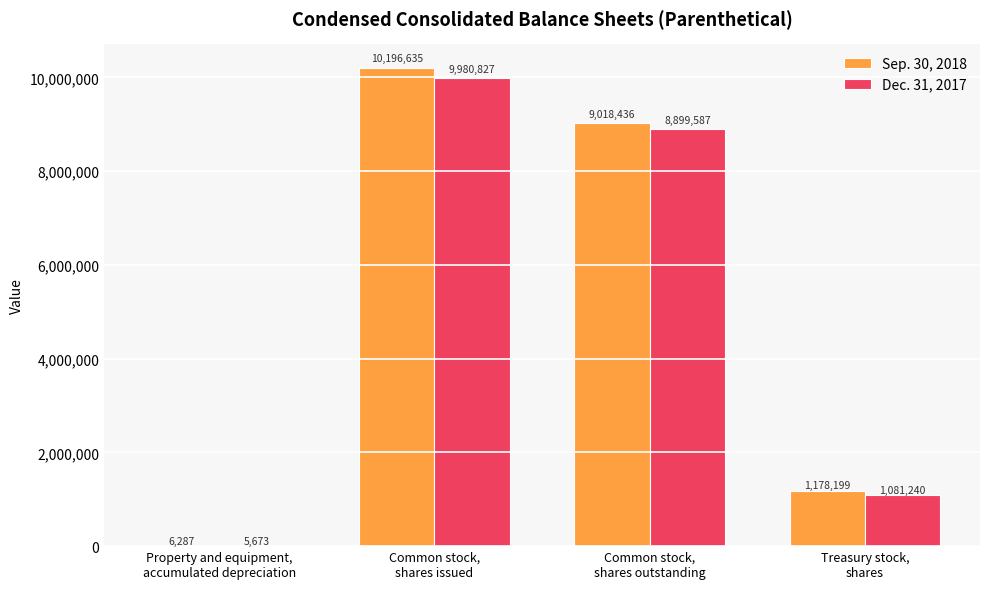

Where is Sep. 30, 2018 nearest to the value 5101461?

Common stock,
shares outstanding